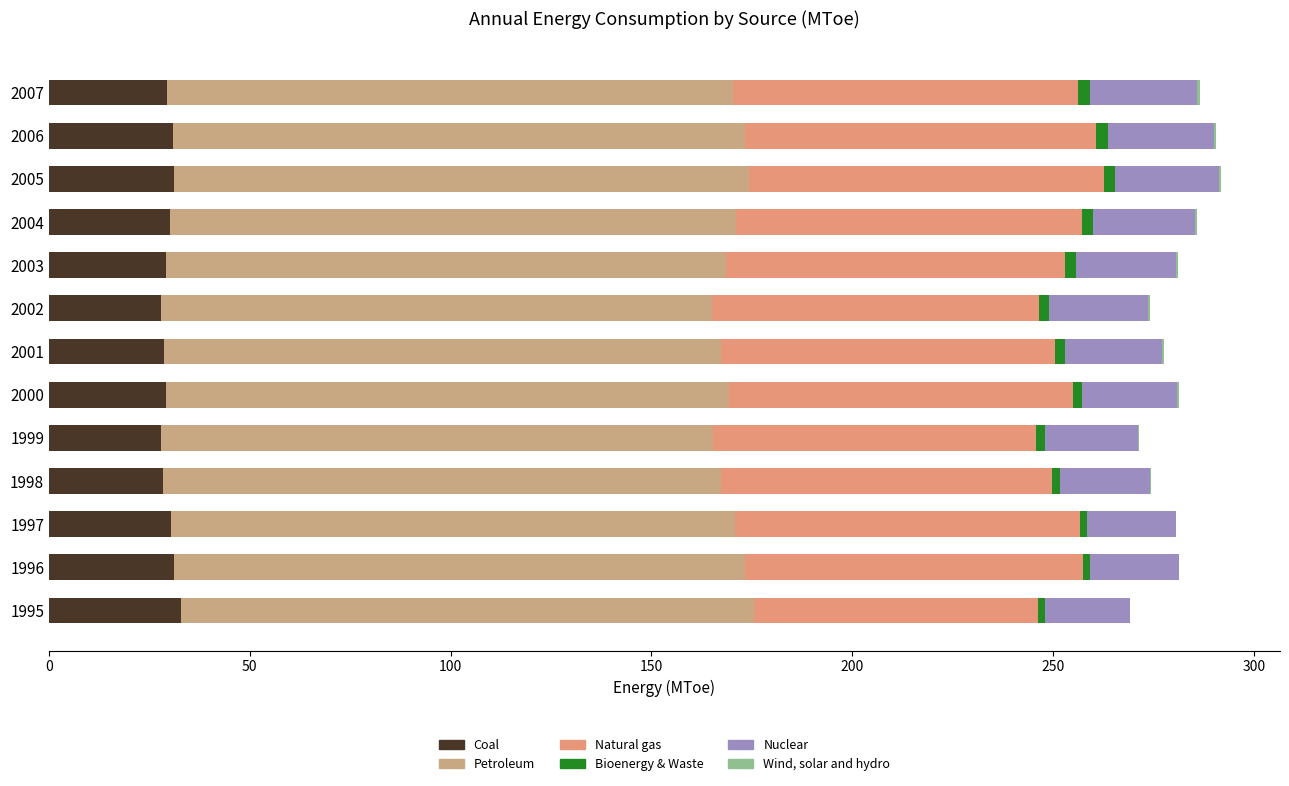

What is the value of the Coal bar at the 1st from the left?

32.8